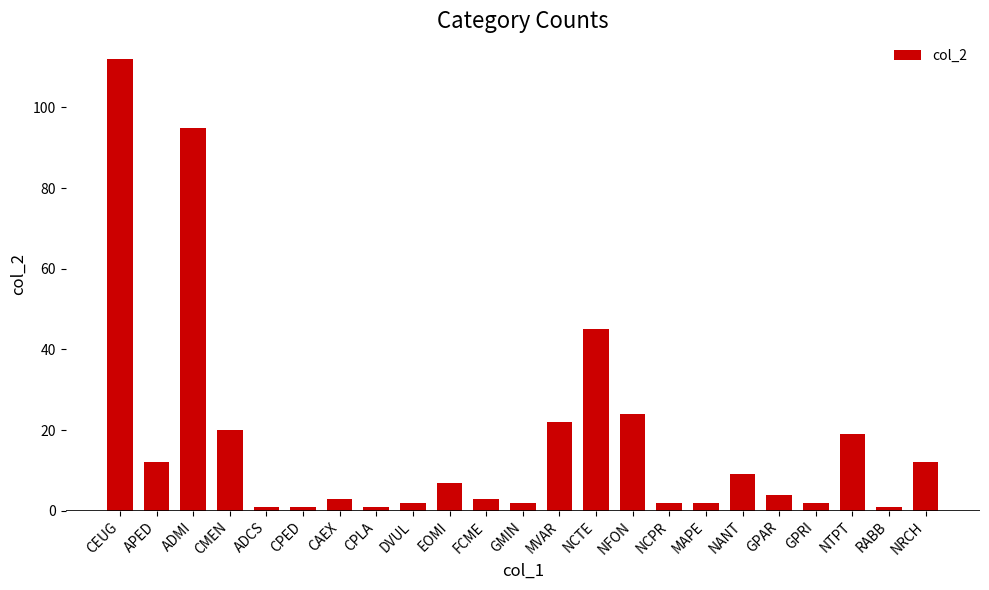

Is it true that the value at CMEN is 20?

True